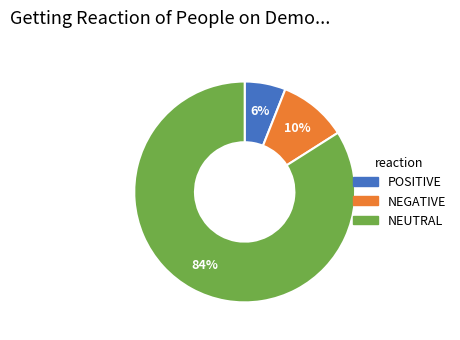

To the nearest percent, what is the difference between the largest and smallest slice percentages?

78%